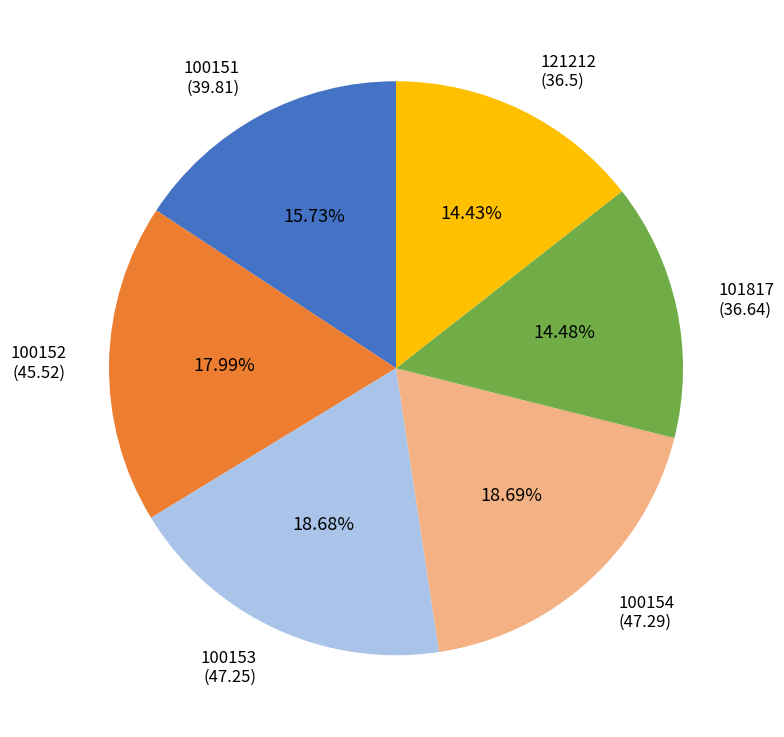

Which has a higher value, 100152 (45.52) or 101817 (36.64)?

100152 (45.52)